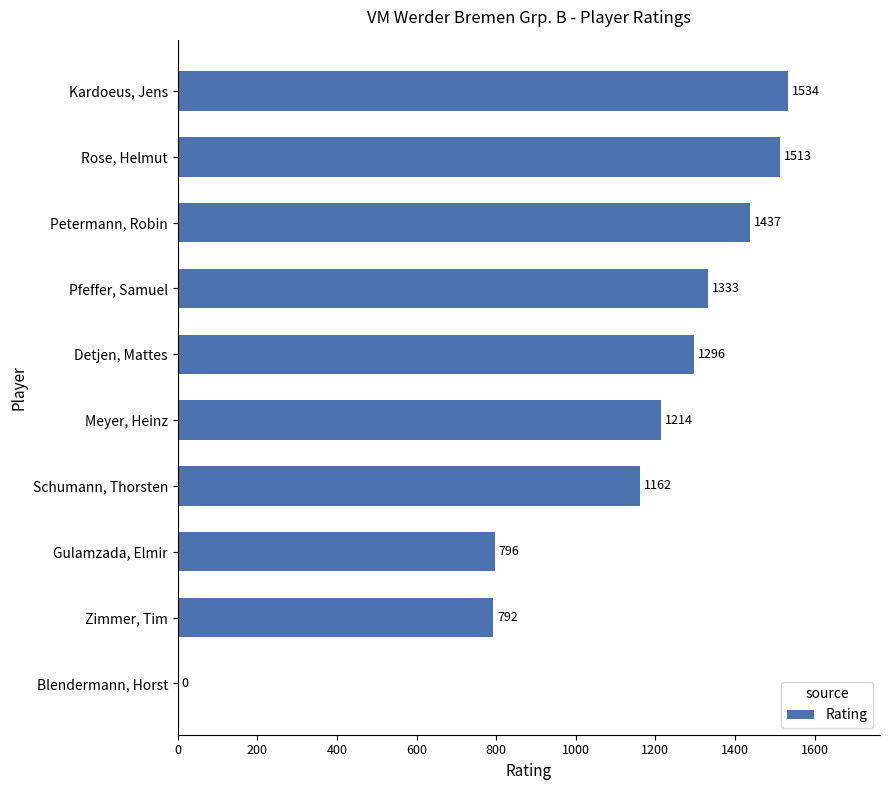

Reading top to bottom, list all the values displayed in this chart.

Kardoeus, Jens=1534	Rose, Helmut=1513	Petermann, Robin=1437	Pfeffer, Samuel=1333	Detjen, Mattes=1296	Meyer, Heinz=1214	Schumann, Thorsten=1162	Gulamzada, Elmir=796	Zimmer, Tim=792	Blendermann, Horst=0